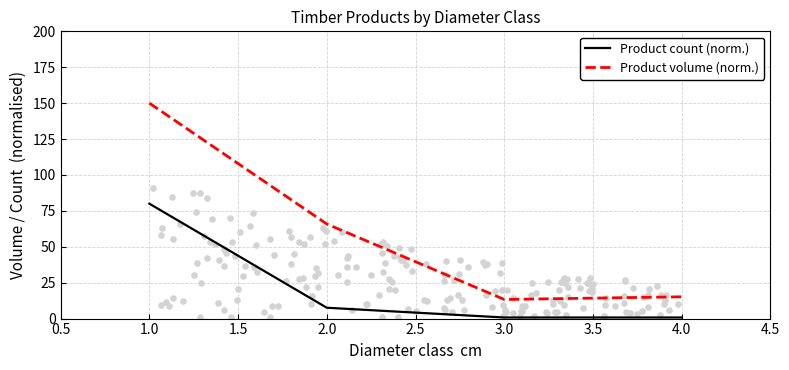

The value of Product volume (norm.) at 3.0 is 20.3. True or false?

False